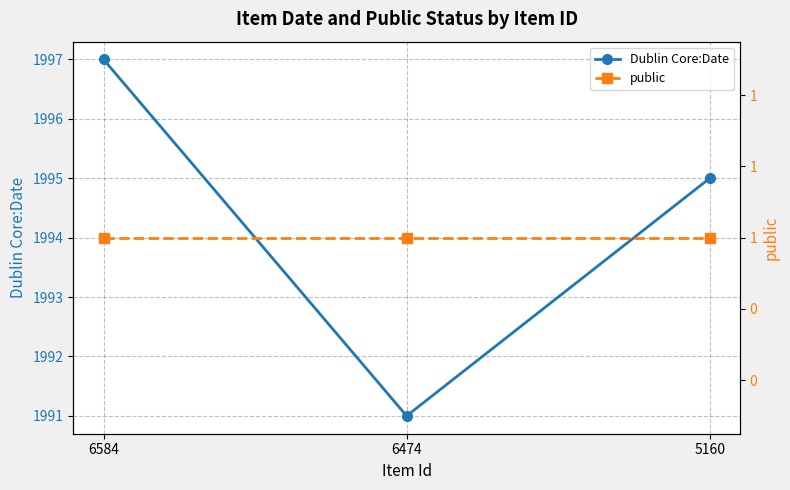

What value does the public series have at 6474?

1